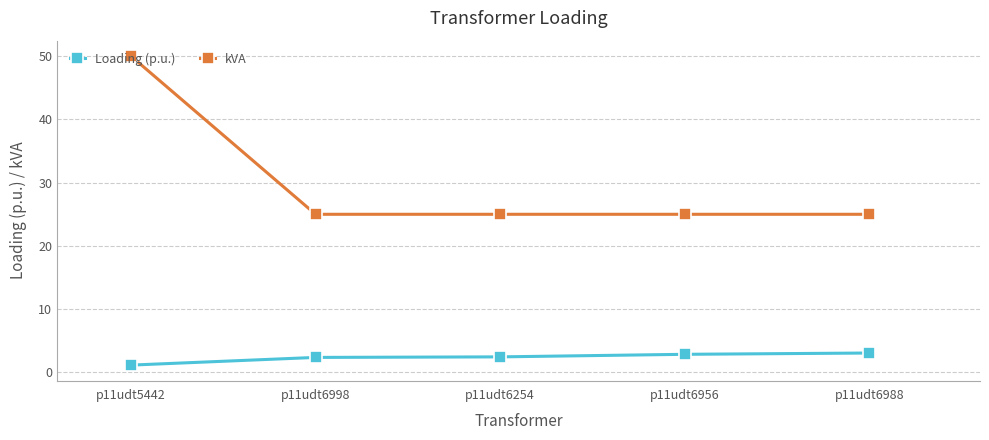

Count the number of categories in the chart.

5